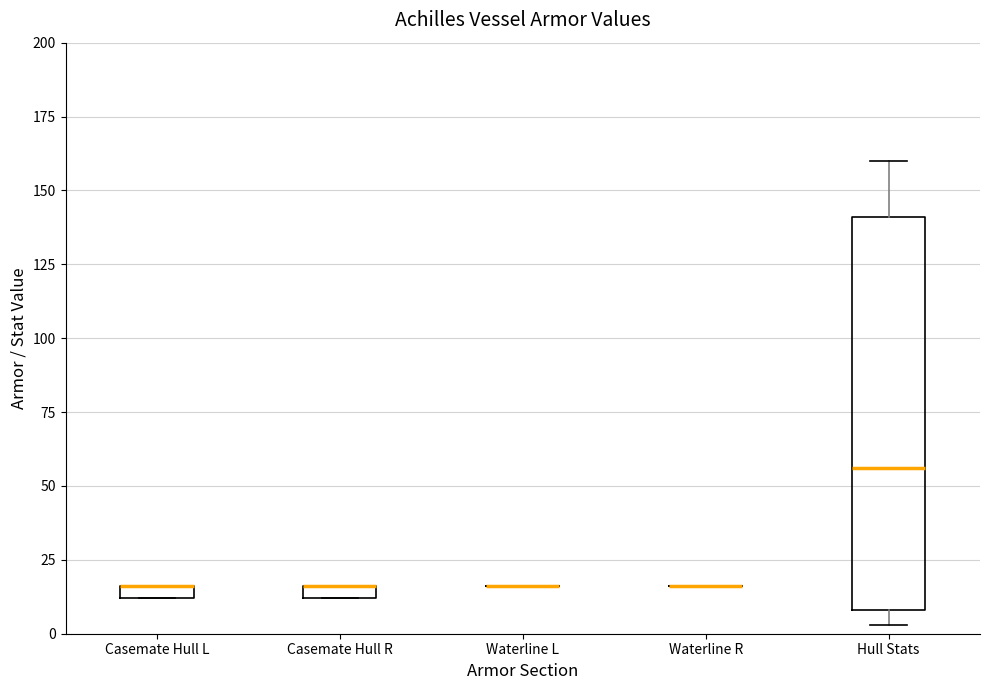

Where is the upper edge of the box for Casemate Hull L on the y-axis? The values are not printed on the chart, so give them approximately, as read against the axis.

15